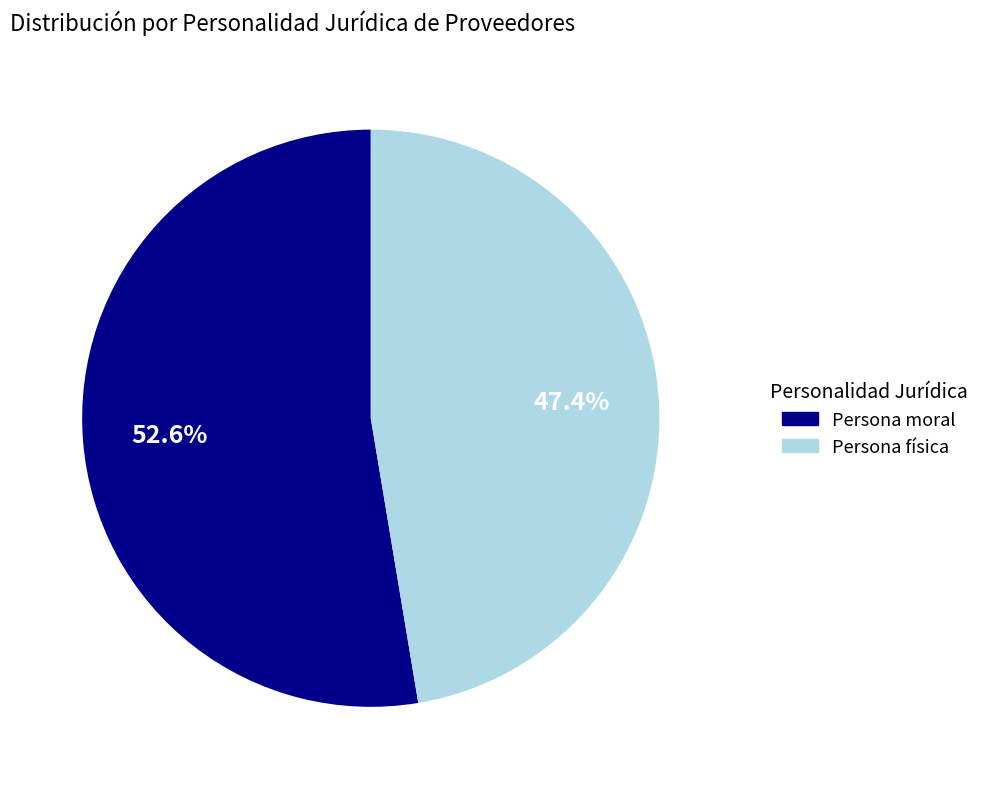

To the nearest percent, what percentage of the pie is Persona moral?

53%